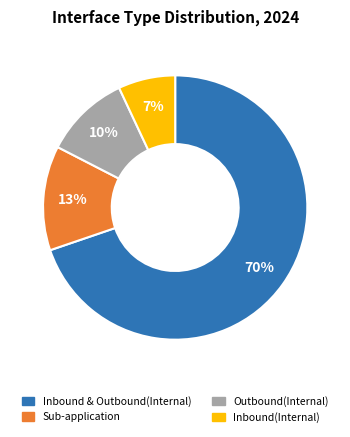

Is the sum of Inbound(Internal) and Sub-application greater than half?

No